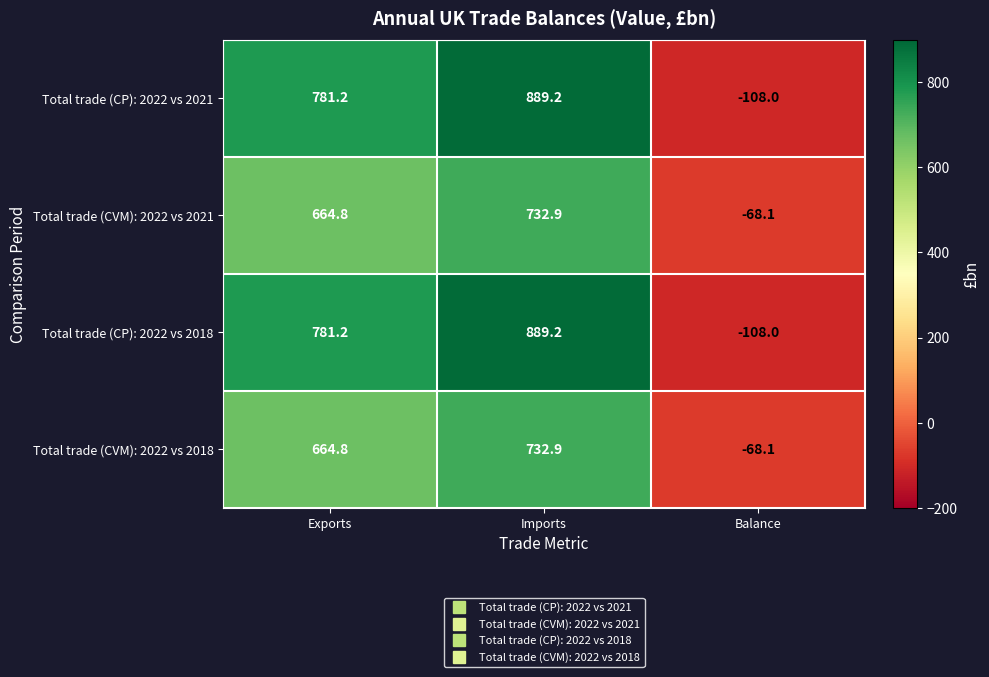

Which category has the highest value across all series?

Imports